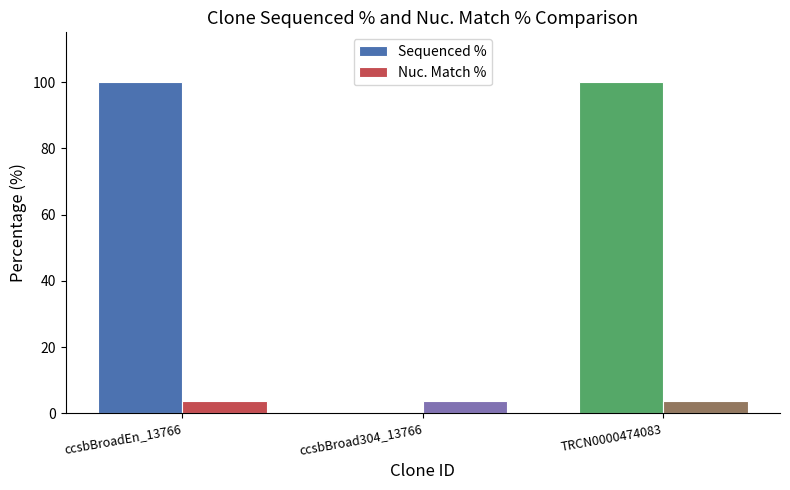

What is the average value of the Nuc. Match % series?

3.7